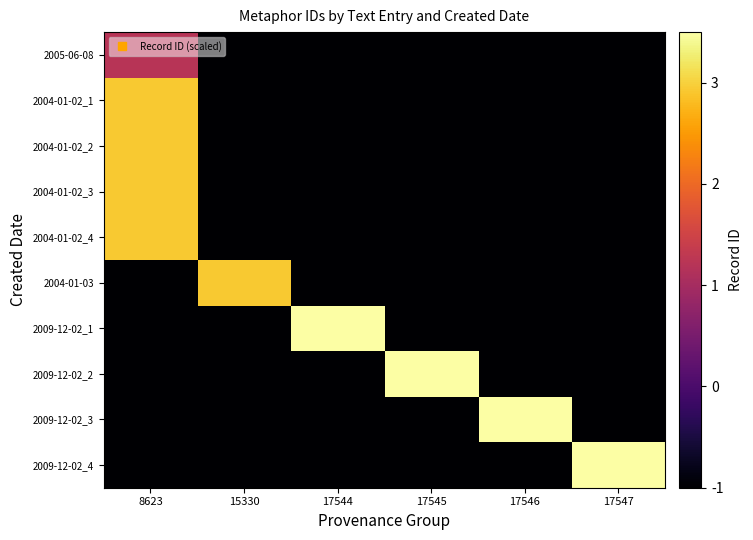

At which category does the chart reach its minimum across all series?

15330